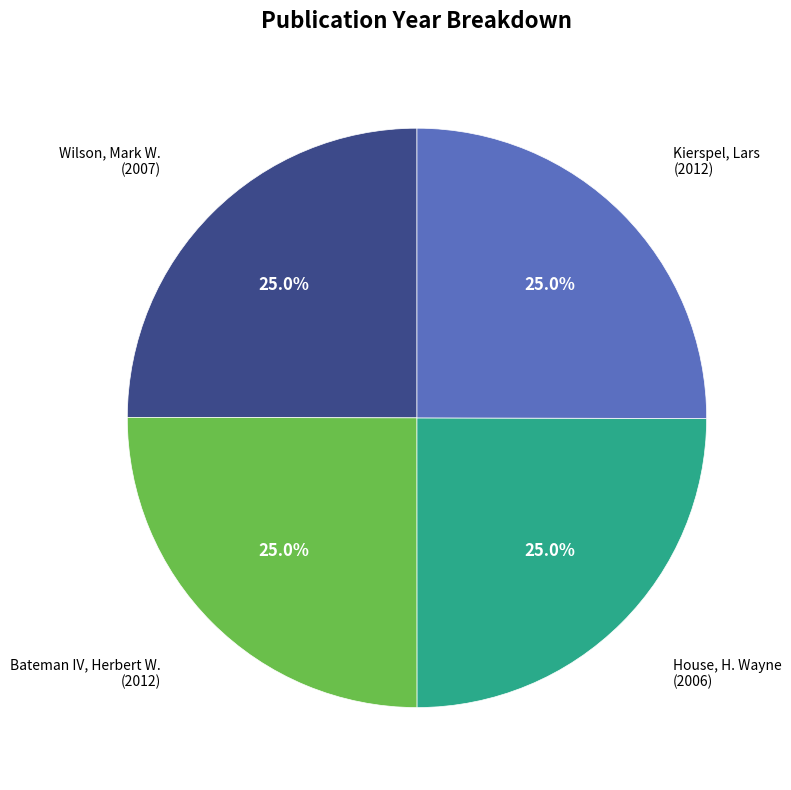

Approximately how many times larger is the value at Kierspel, Lars compared to House, H. Wayne?

1.0